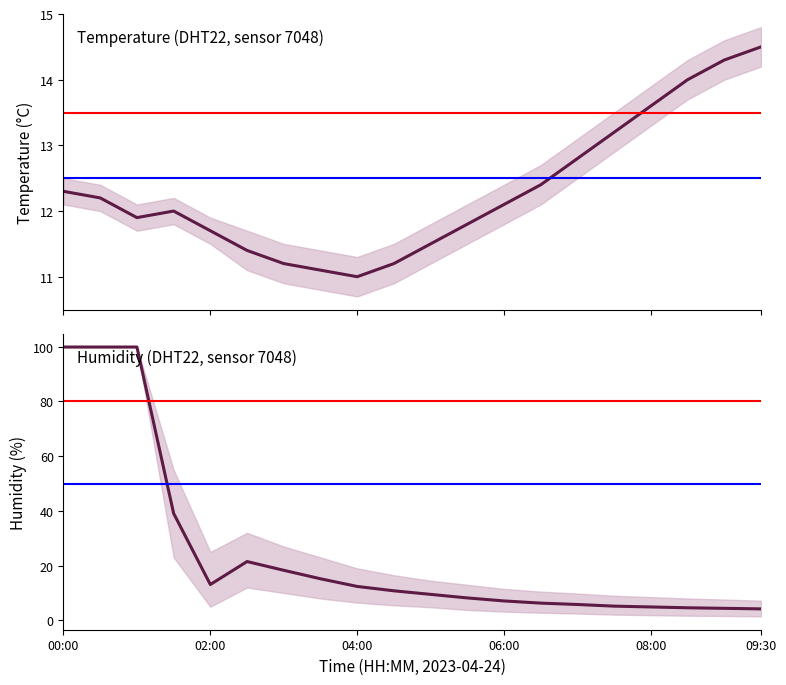

Is the value of temperature at 8 greater than the value of humidity at 17?

Yes